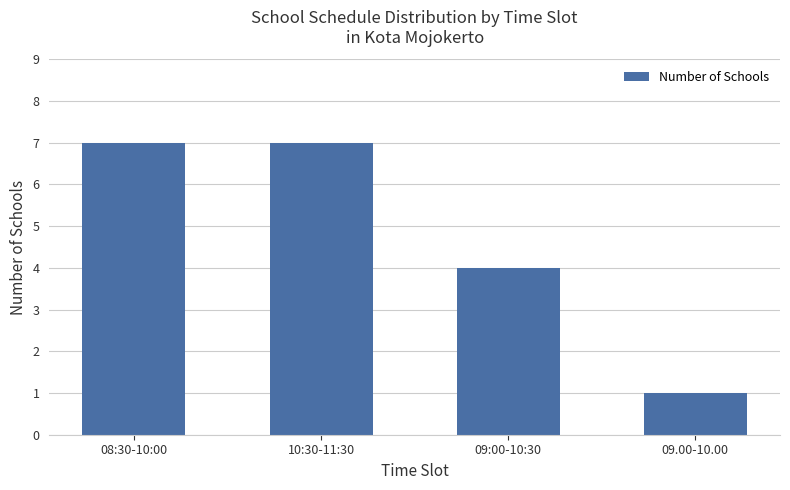

True or false: the data shows 1 at 09.00-10.00.

True